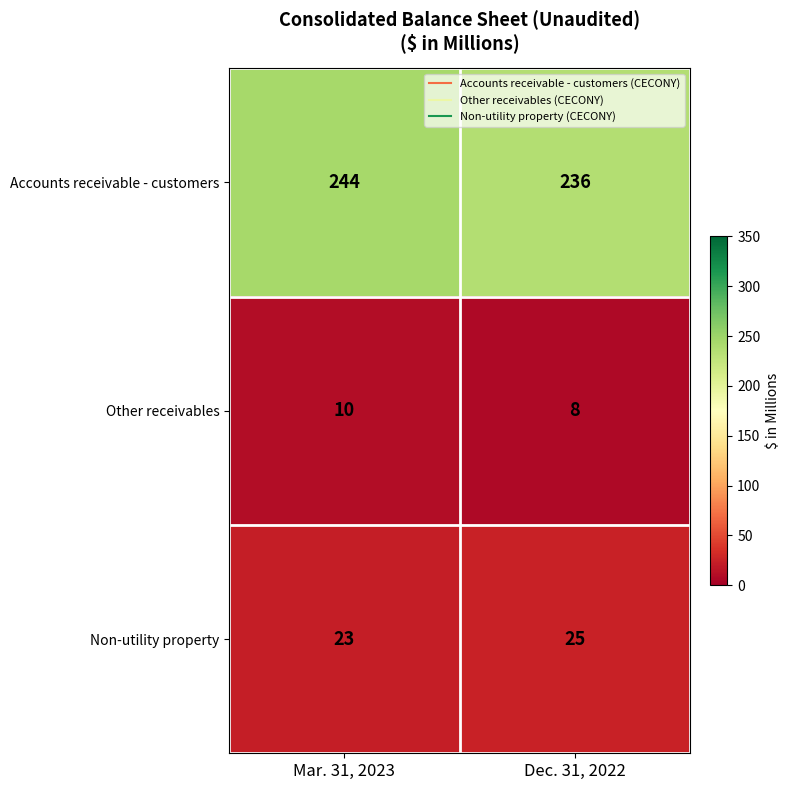

Reading left to right, what are all the values shown in this chart?

Accounts receivable - customers: 244	236
Other receivables: 10	8
Non-utility property: 23	25